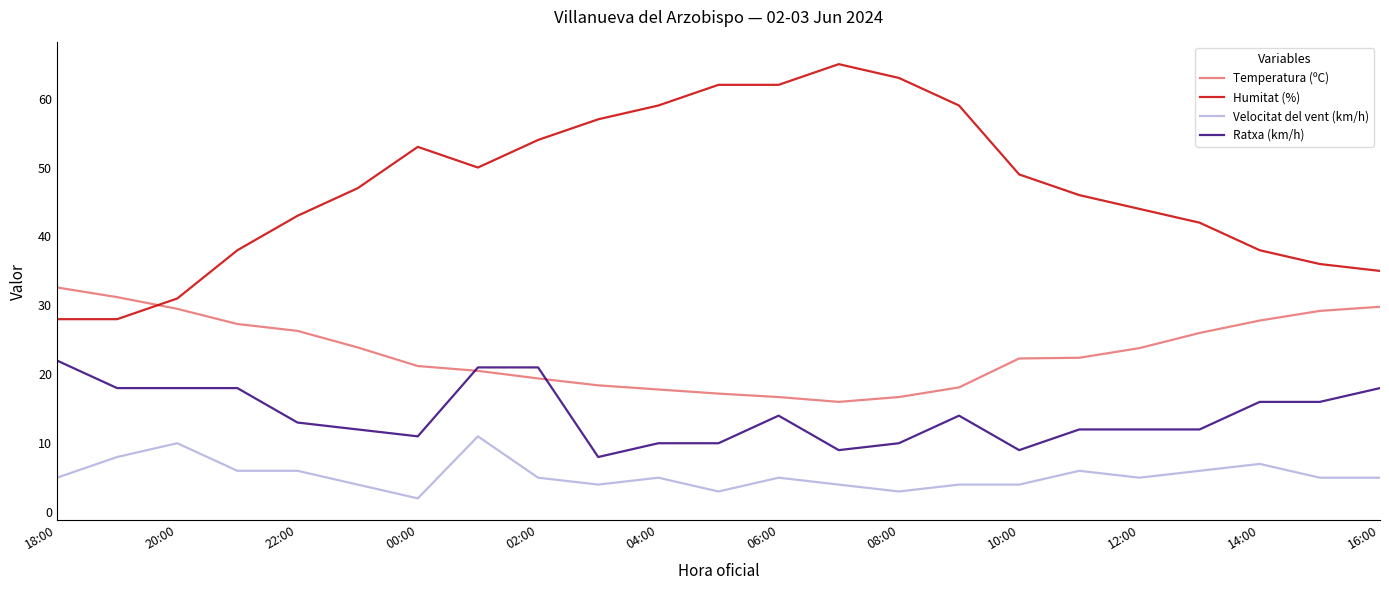

True or false: Humitat (%) and Ratxa (km/h) cross at least once.

False